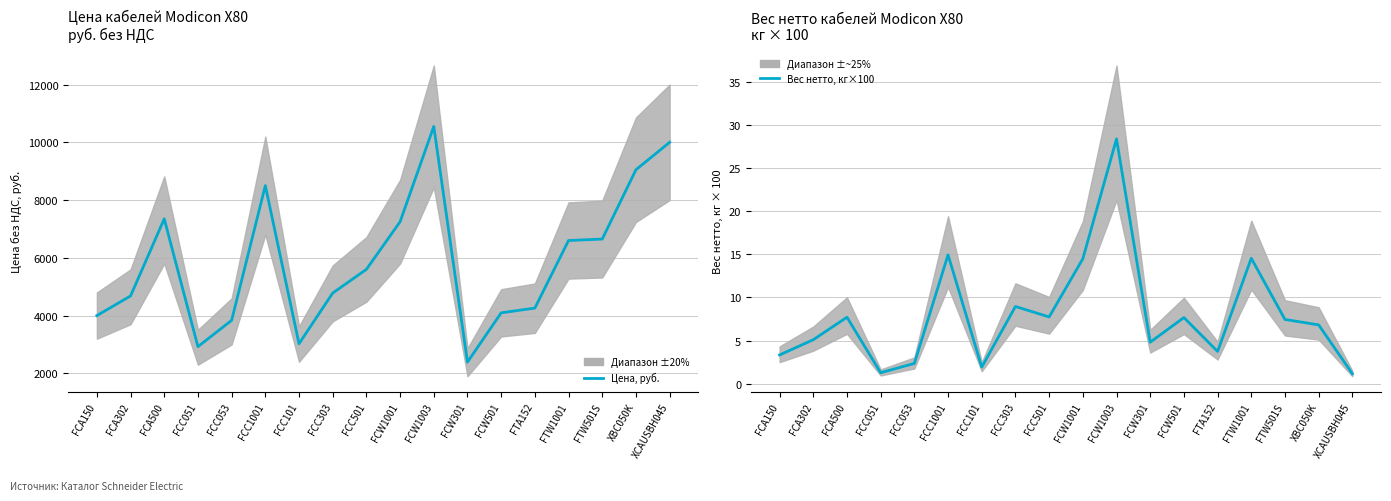

What is the spread (max minus min) of values at FCC303?

4771.0